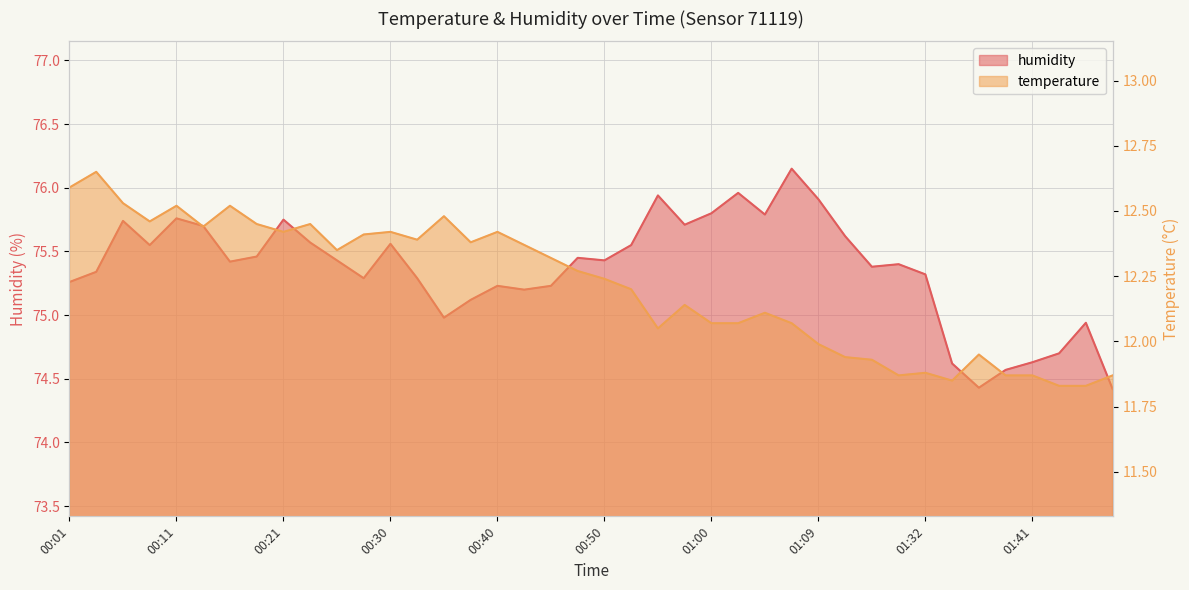

Is it true that humidity equals 26.9 at 00:40?

False